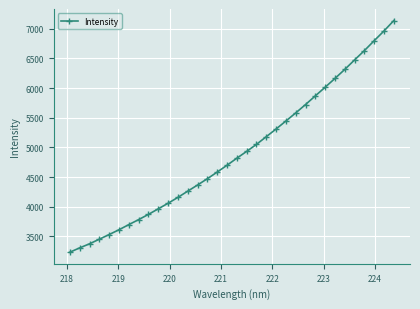

What is the smallest value displayed?

3233.5